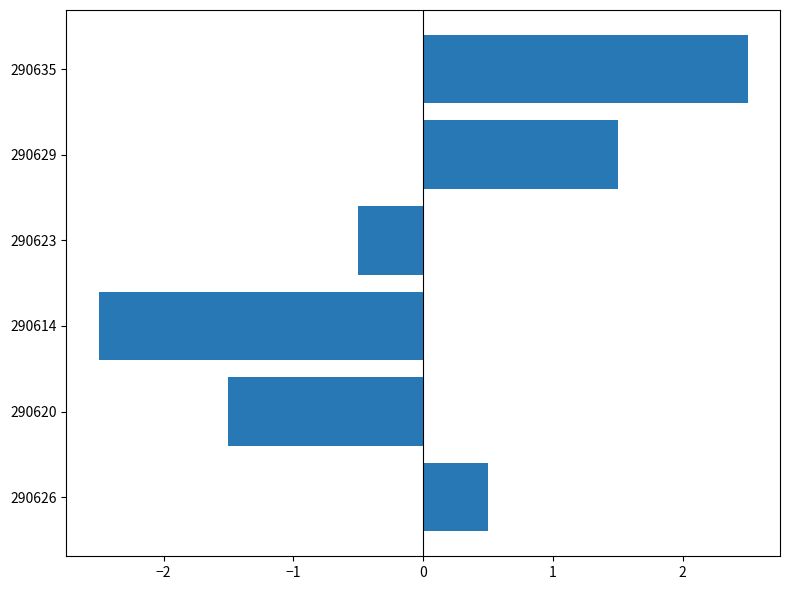

Read the value at 290623.

-0.5